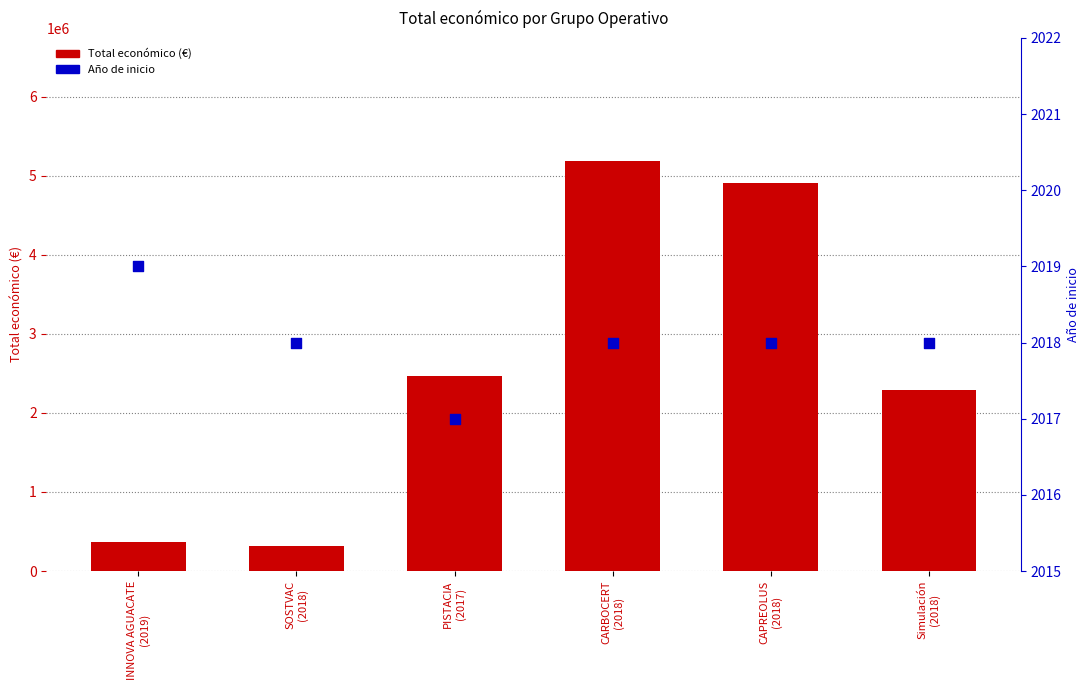

Which series reaches the maximum Y coordinate?

Total económico